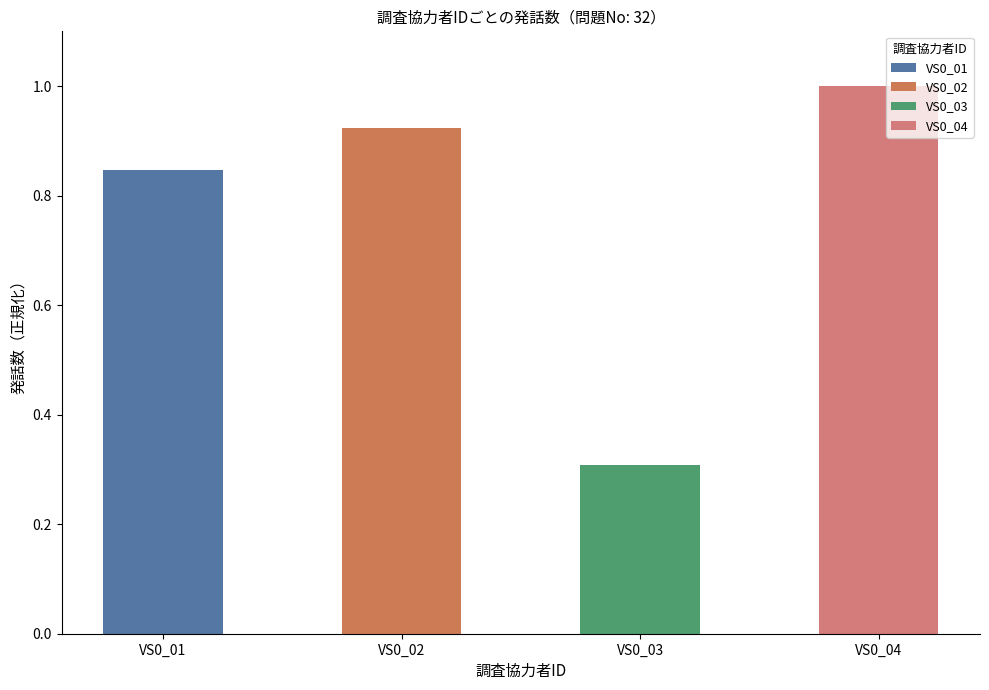

What is the value of the 3rd bar from the left?

0.3